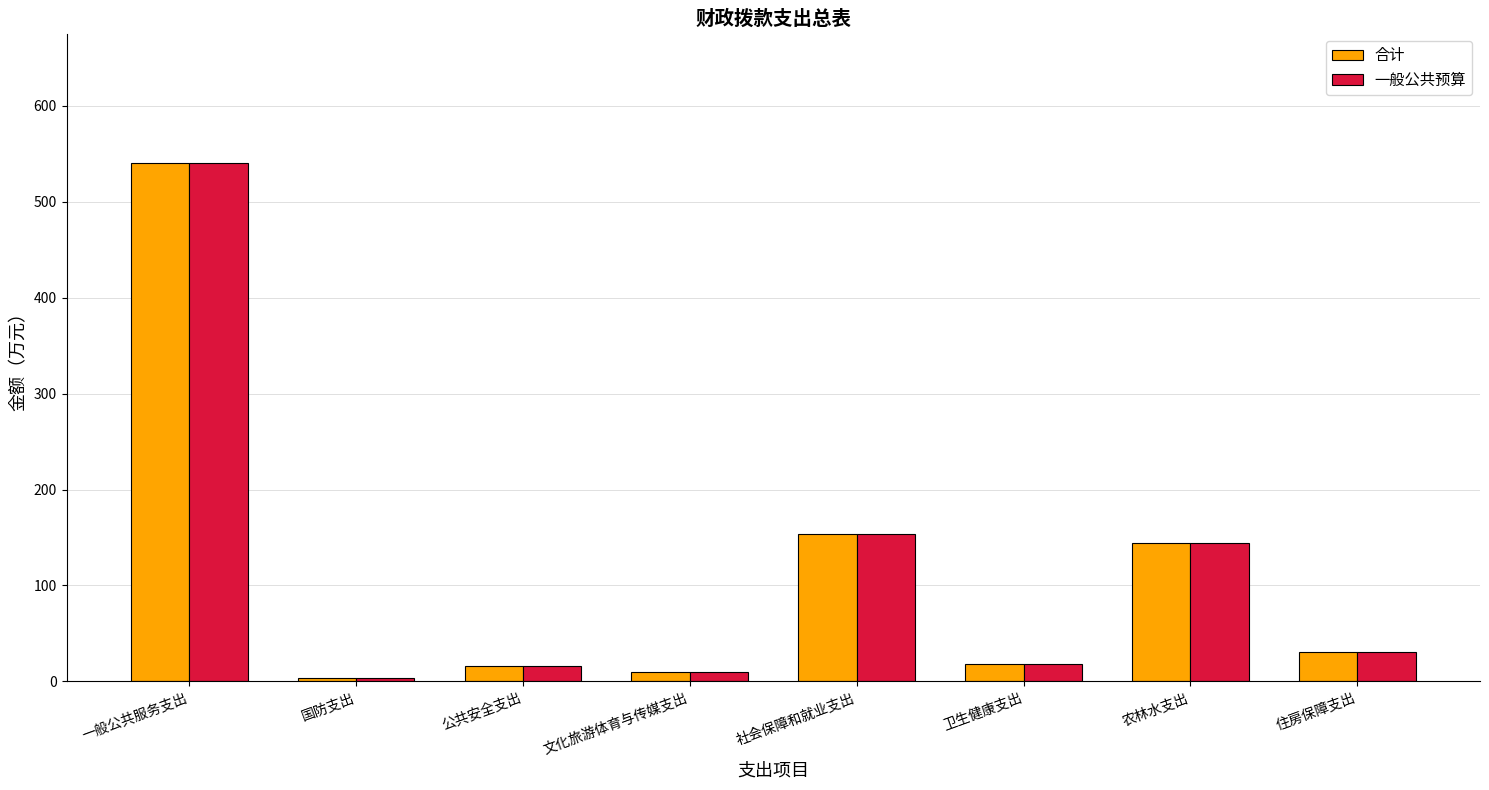

Is it true that 合计 equals 275.8 at 社会保障和就业支出?

False